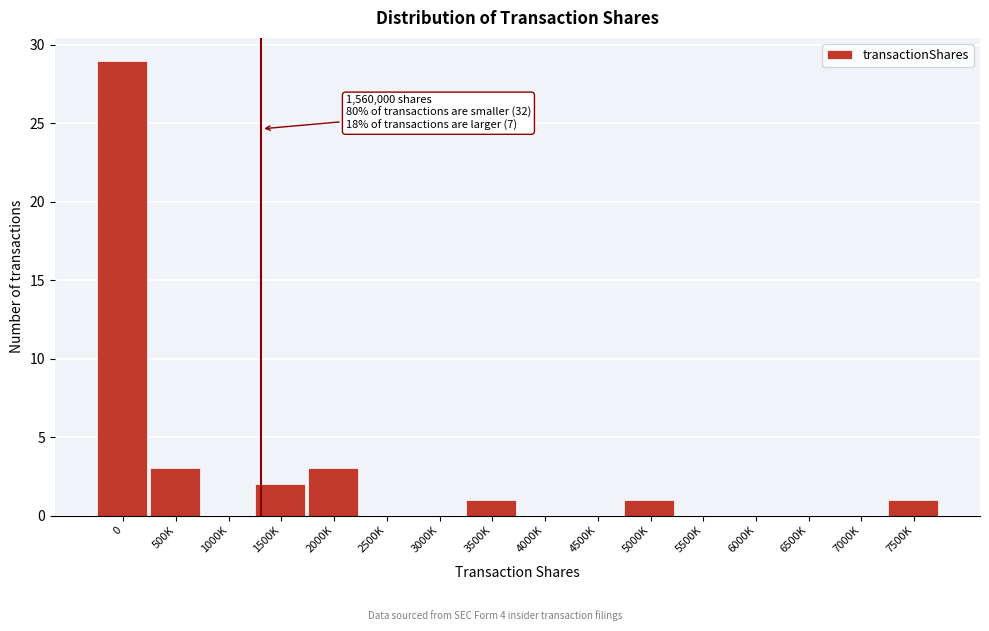

Reading left to right, list all the values displayed in this chart.

0=29	500K=3	1000K=0	1500K=2	2000K=3	2500K=0	3000K=0	3500K=1	4000K=0	4500K=0	5000K=1	5500K=0	6000K=0	6500K=0	7000K=0	7500K=1